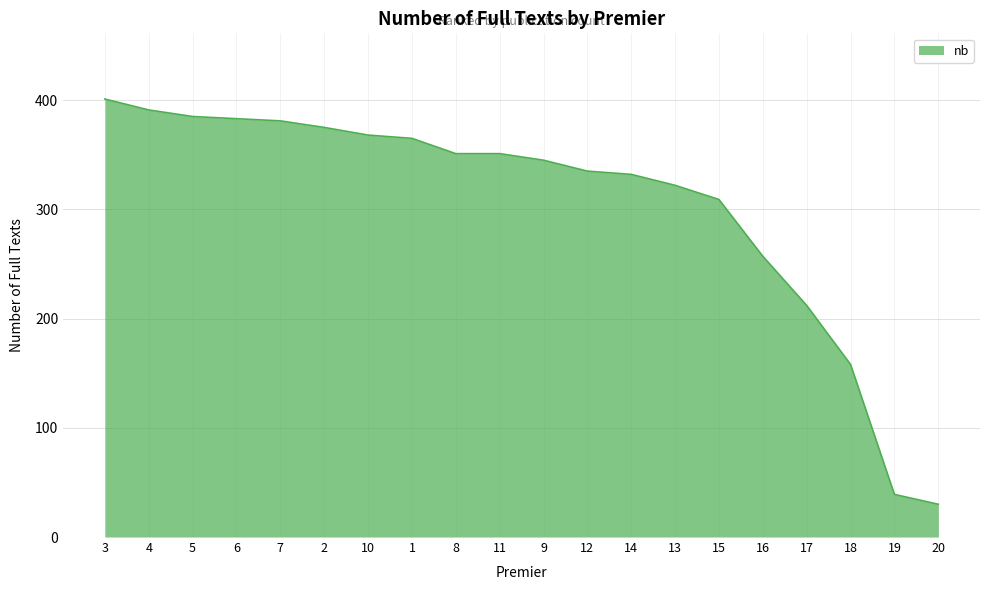

What is the minimum value shown in the chart?

30